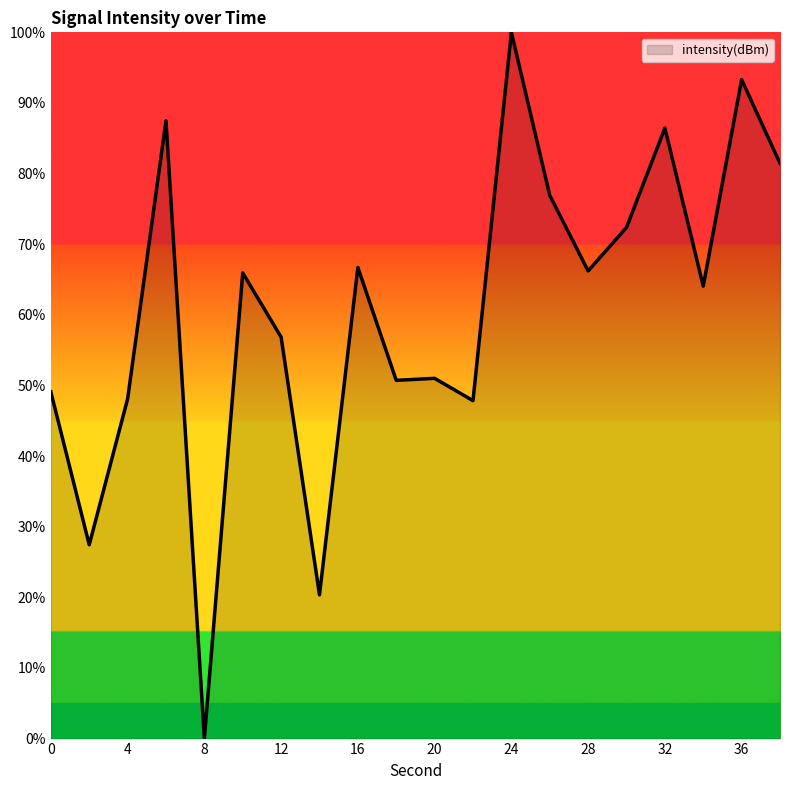

What is the difference between the maximum and minimum values?

100.0